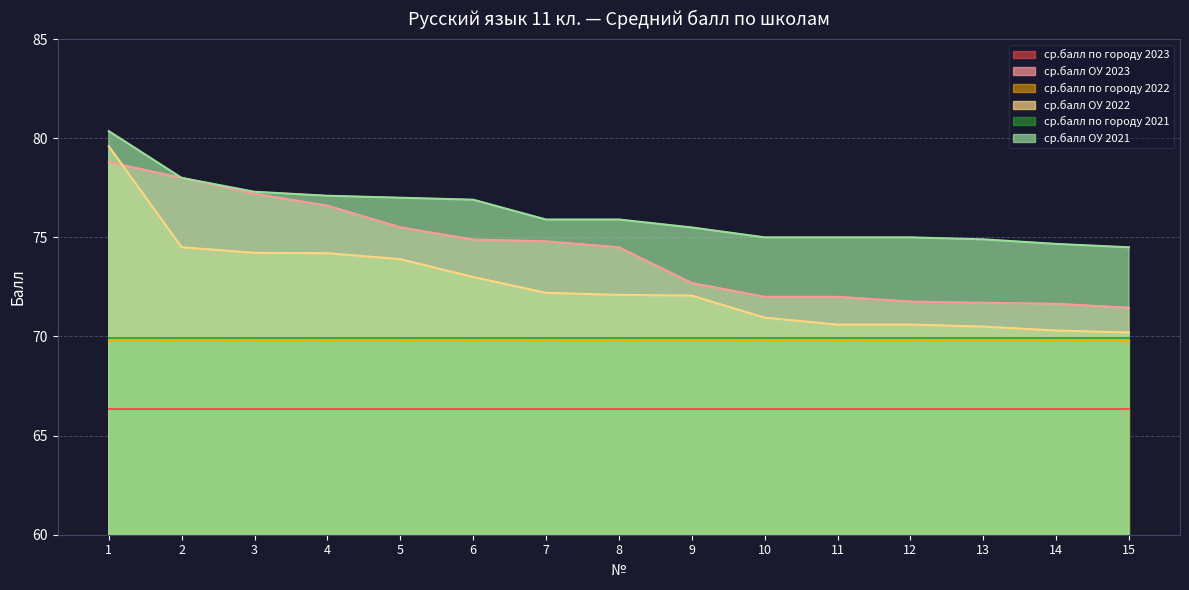

Read the ср.балл ОУ 2021 value at 2.

78.0